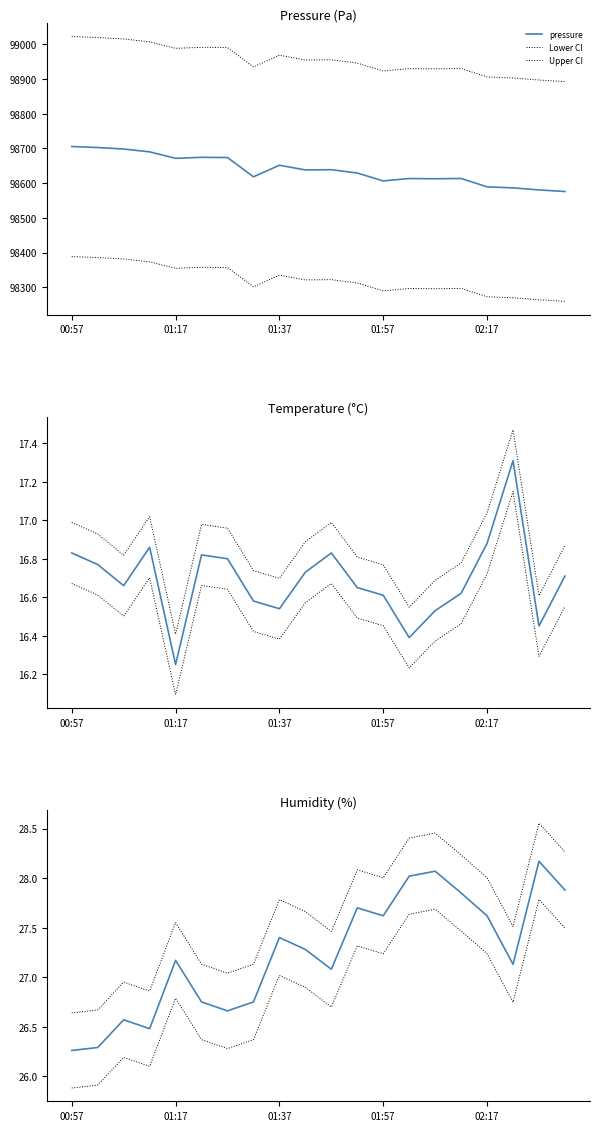

True or false: temperature and Lower CI cross at least once.

False